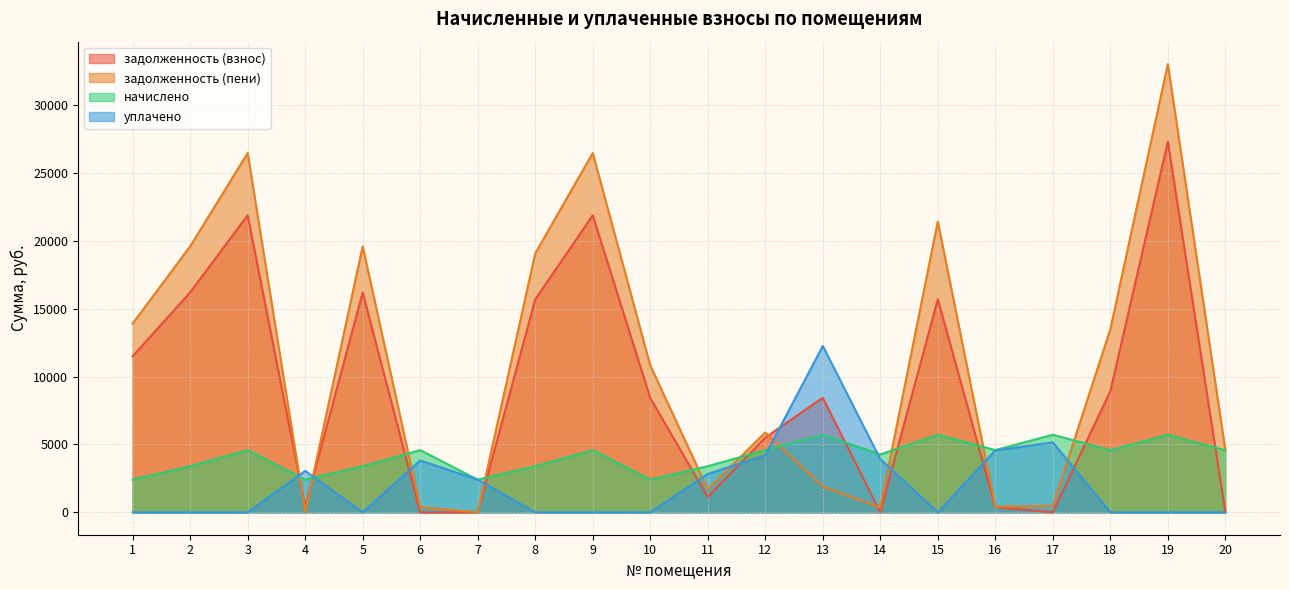

Where is уплачено nearest to the value 6132?

17